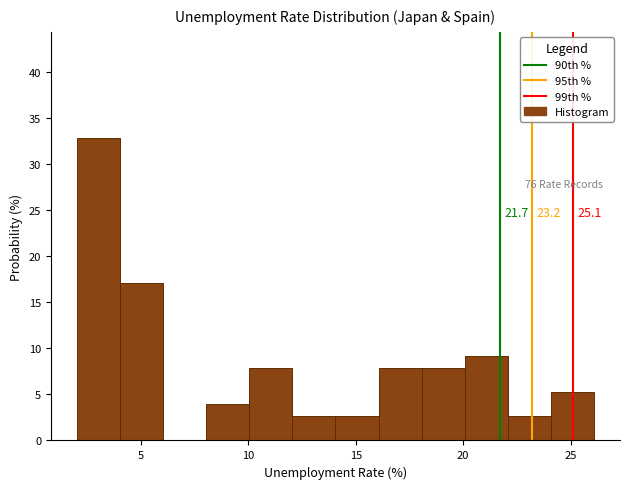

Which range on the x-axis has the tallest bar?

2 to 4